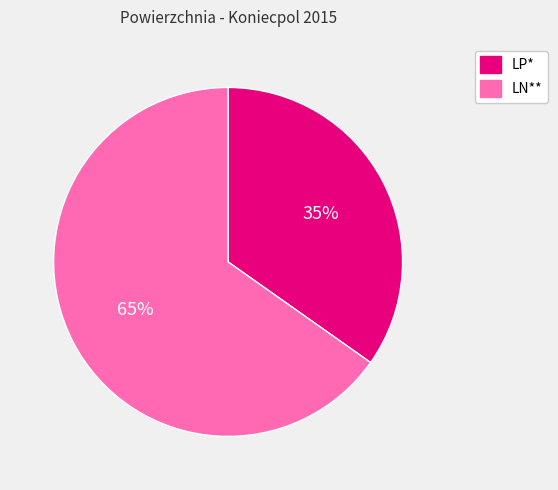

Combined, do LN** and LP* account for over 50%?

Yes